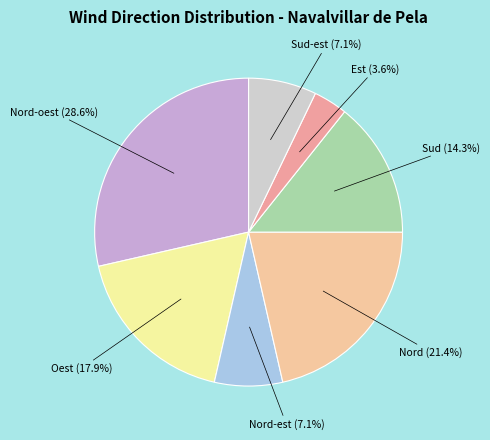

What is the smallest slice in the pie chart?

Est